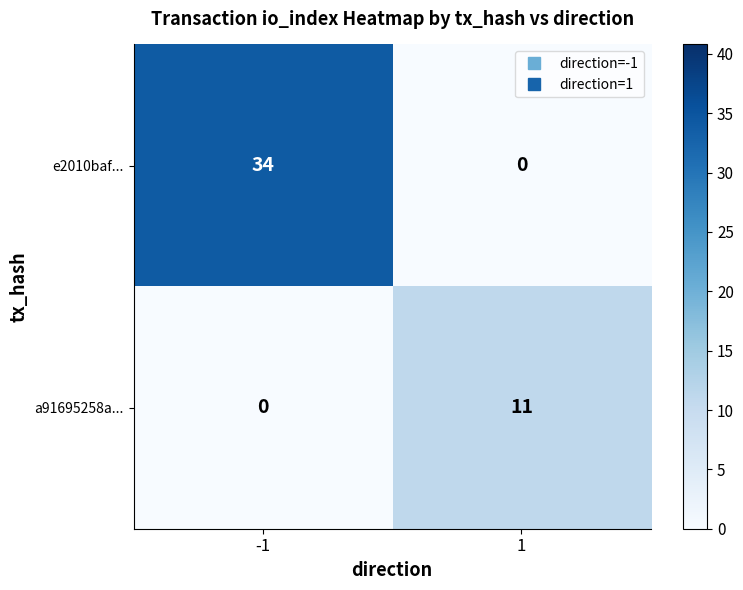

Reading right to left, extract all data points from this chart.

e2010baf...: 0	34
a91695258a...: 11	0